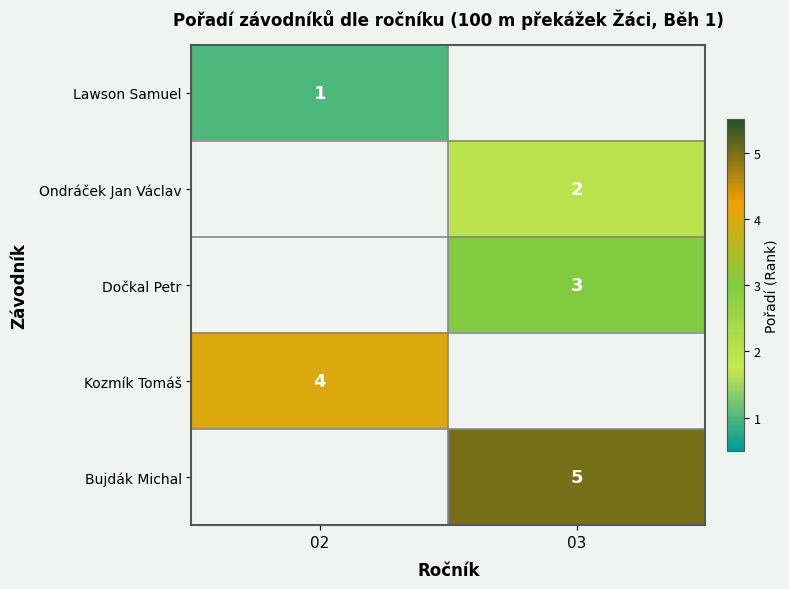

The value of Ondráček Jan Václav at 03 is 2. True or false?

True